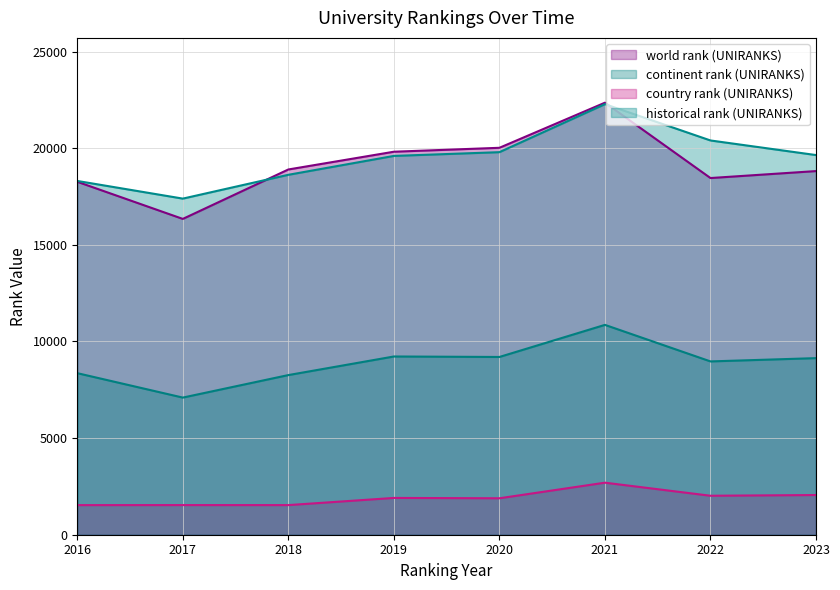

What is the value of the historical rank (UNIRANKS) point at the 7th from the left?

20401.5